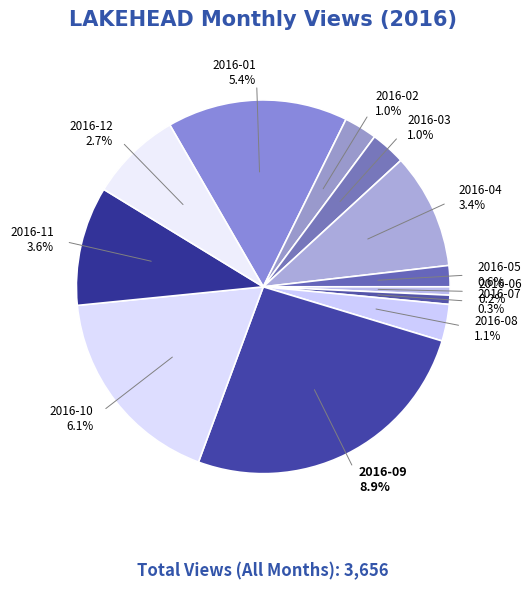

How many segments does this pie chart have?

12